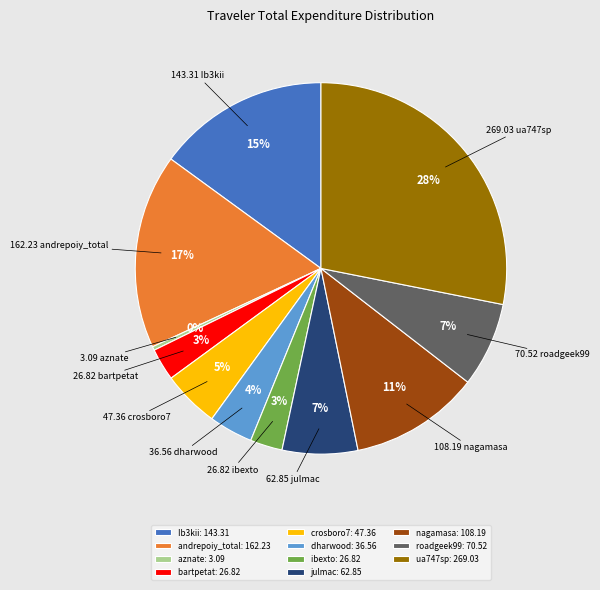

Does any single category account for the majority?

No